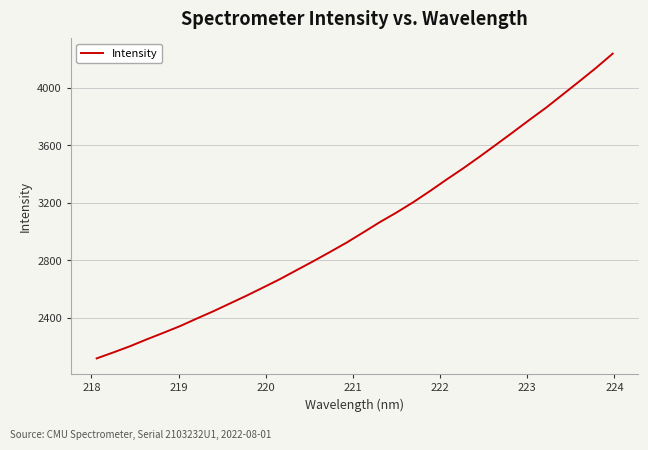

What is the greatest value displayed?

4239.4